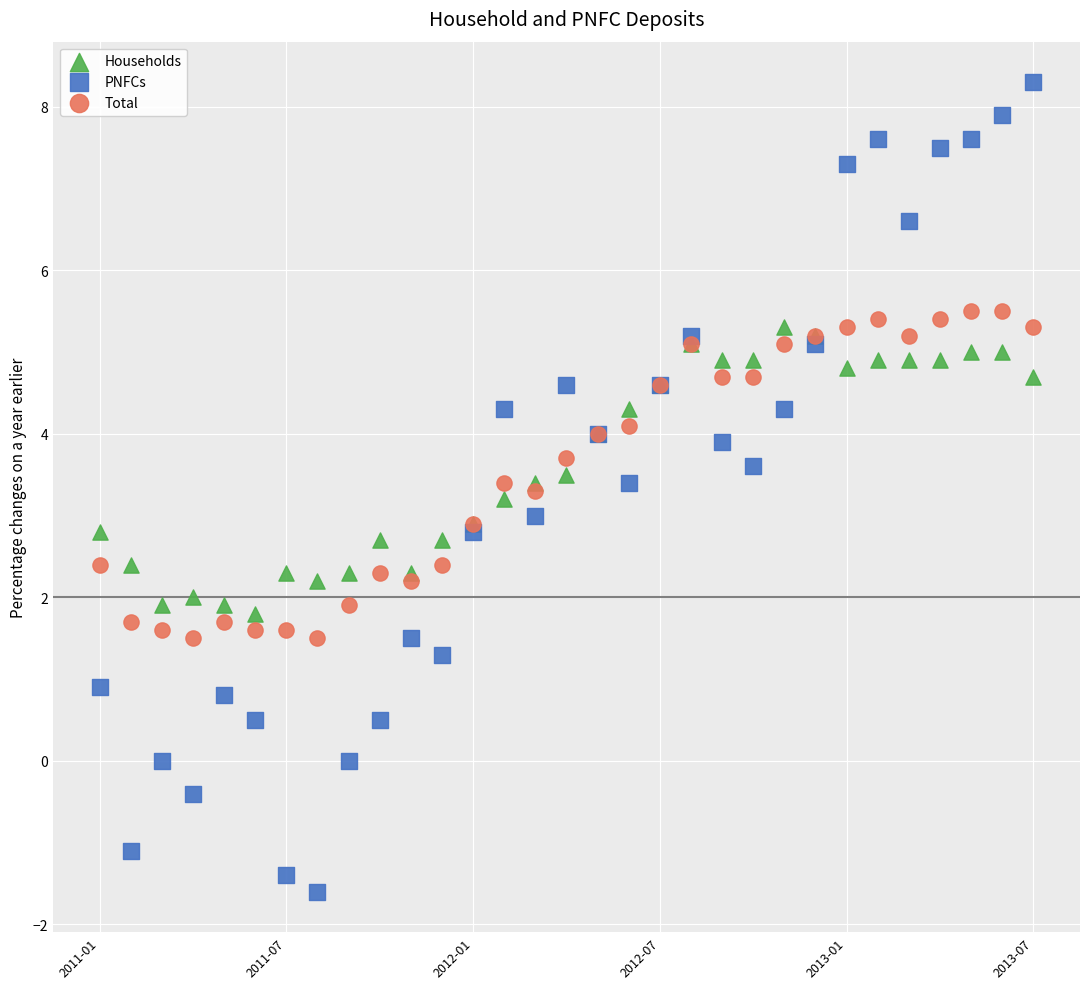

Which series contains the highest Y value?

PNFCs